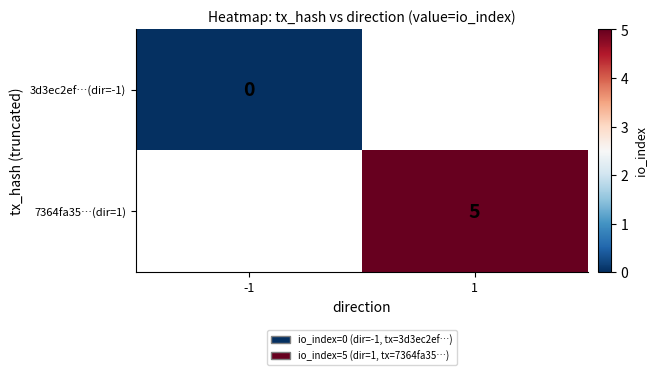

How many series are shown in this chart?

2